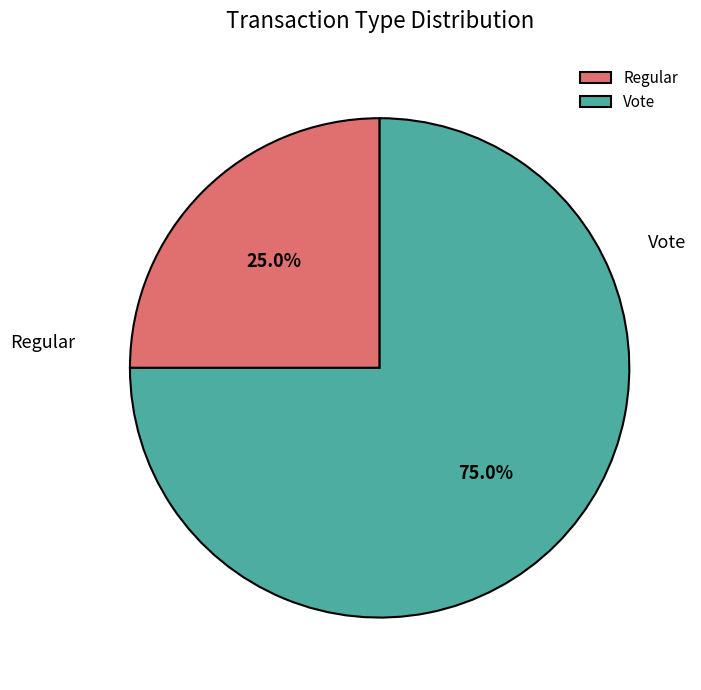

Do Regular and Vote together represent more than half of the pie?

Yes